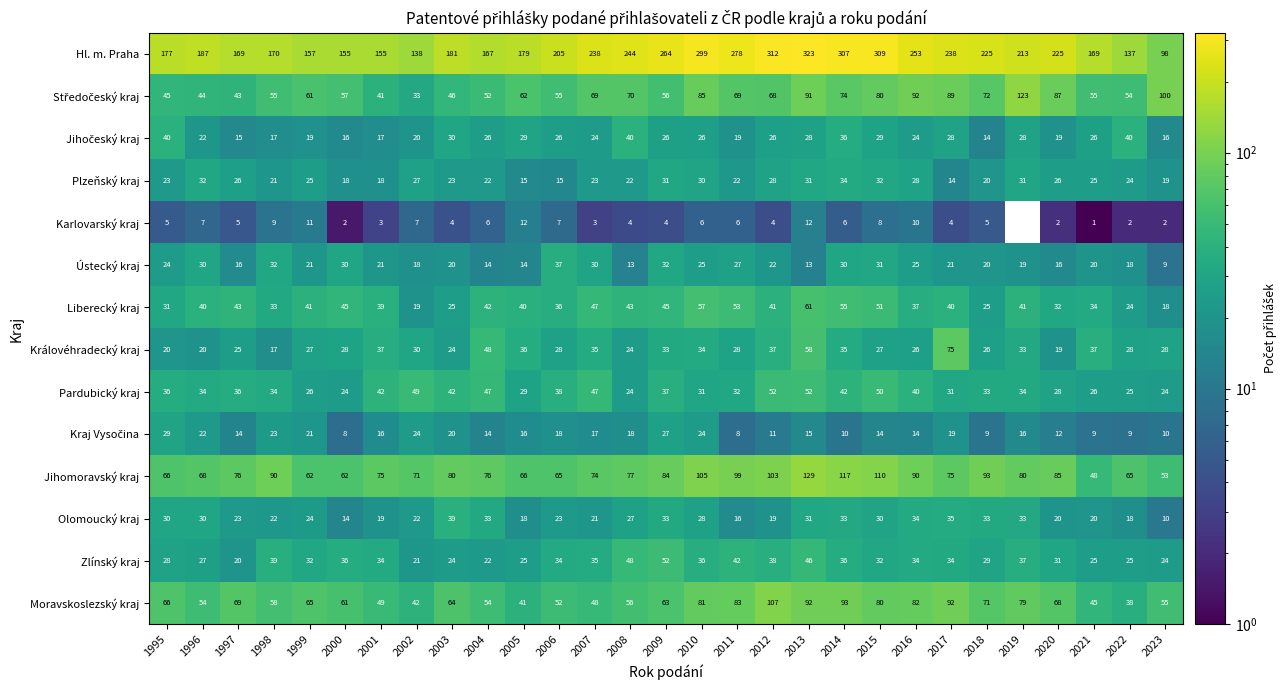

At which label does Ústecký kraj reach its minimum?

2023